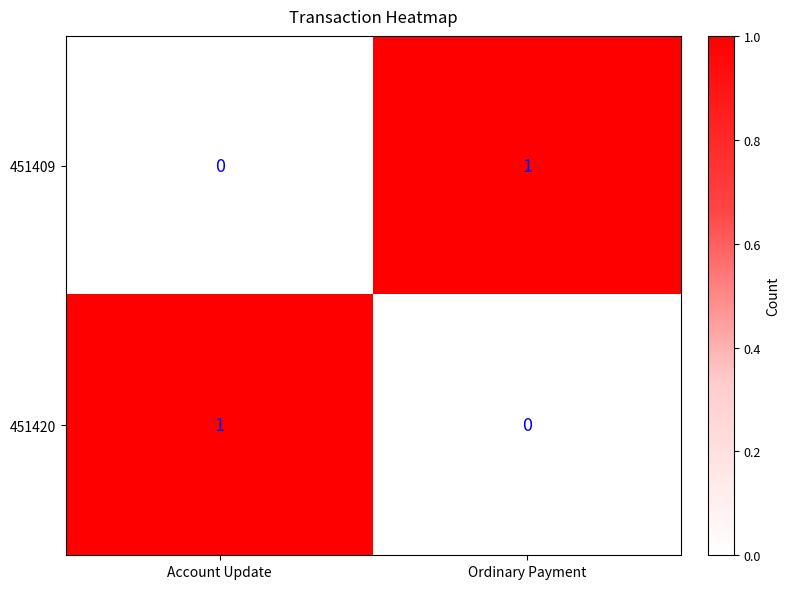

Where is 451420 nearest to the value 0?

Ordinary Payment